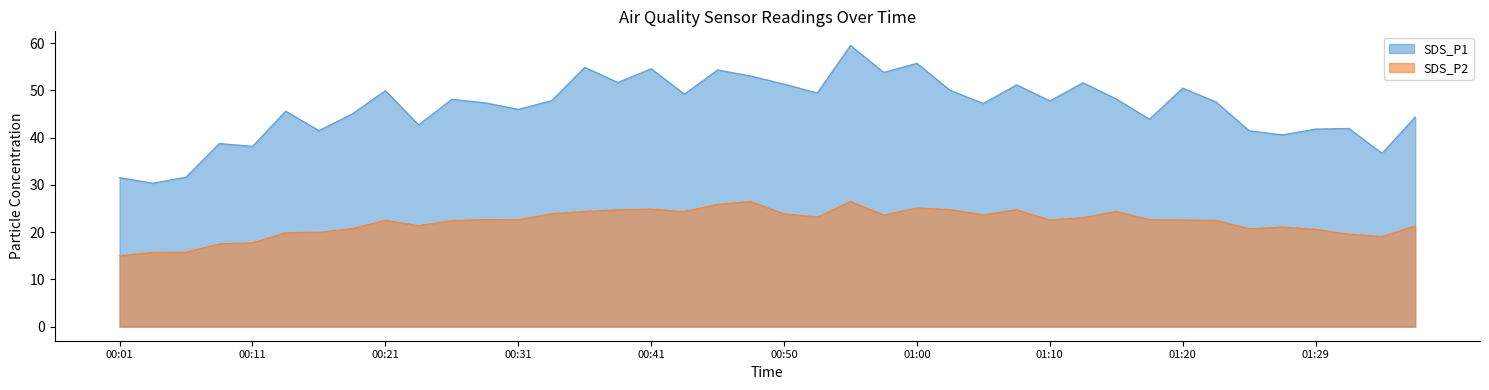

True or false: SDS_P2 has a value of 5.4 at 01:00.

False